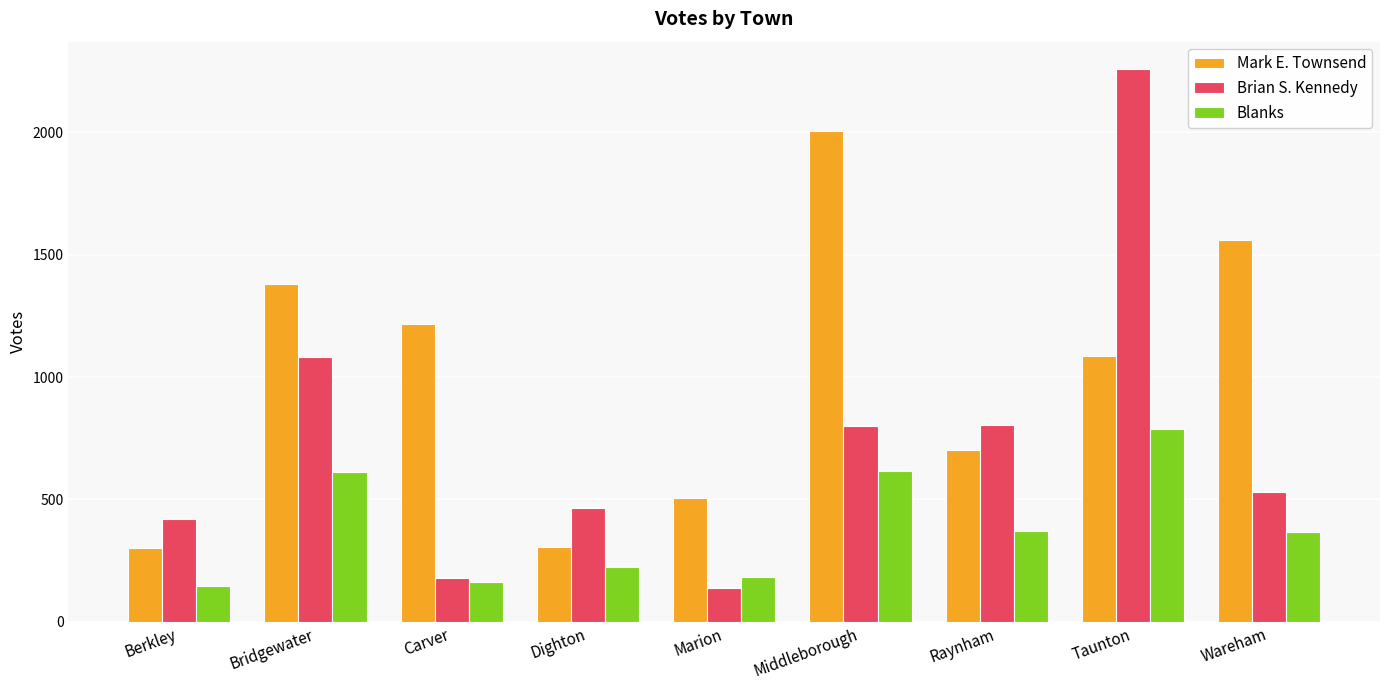

Rank the series by their average value, from lowest to highest.

Blanks, Brian S. Kennedy, Mark E. Townsend